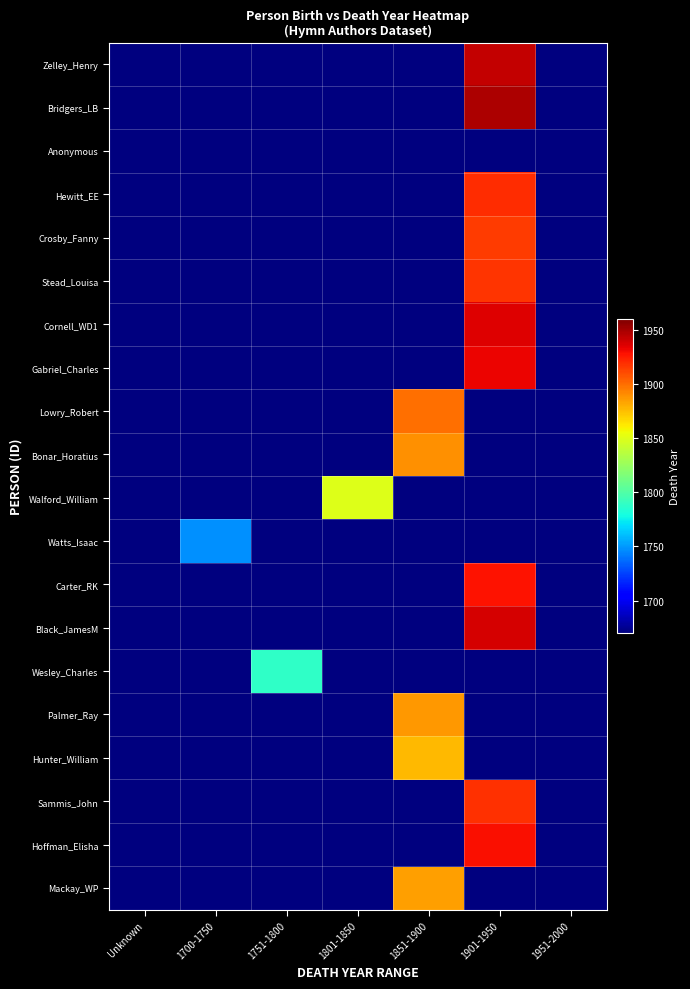

Reading left to right, what are all the values shown in this chart?

Zelley_Henry: Unknown=0.0	1700-1750=0.0	1751-1800=0.0	1801-1850=0.0	1851-1900=0.0	1901-1950=1942.0	1951-2000=0.0
Bridgers_LB: Unknown=0.0	1700-1750=0.0	1751-1800=0.0	1801-1850=0.0	1851-1900=0.0	1901-1950=1948.0	1951-2000=0.0
Anonymous: Unknown=0.5	1700-1750=0.0	1751-1800=0.0	1801-1850=0.0	1851-1900=0.0	1901-1950=0.0	1951-2000=0.0
Hewitt_EE: Unknown=0.0	1700-1750=0.0	1751-1800=0.0	1801-1850=0.0	1851-1900=0.0	1901-1950=1920.0	1951-2000=0.0
Crosby_Fanny: Unknown=0.0	1700-1750=0.0	1751-1800=0.0	1801-1850=0.0	1851-1900=0.0	1901-1950=1915.0	1951-2000=0.0
Stead_Louisa: Unknown=0.0	1700-1750=0.0	1751-1800=0.0	1801-1850=0.0	1851-1900=0.0	1901-1950=1917.0	1951-2000=0.0
Cornell_WD1: Unknown=0.0	1700-1750=0.0	1751-1800=0.0	1801-1850=0.0	1851-1900=0.0	1901-1950=1936.0	1951-2000=0.0
Gabriel_Charles: Unknown=0.0	1700-1750=0.0	1751-1800=0.0	1801-1850=0.0	1851-1900=0.0	1901-1950=1932.0	1951-2000=0.0
Lowry_Robert: Unknown=0.0	1700-1750=0.0	1751-1800=0.0	1801-1850=0.0	1851-1900=1899.0	1901-1950=0.0	1951-2000=0.0
Bonar_Horatius: Unknown=0.0	1700-1750=0.0	1751-1800=0.0	1801-1850=0.0	1851-1900=1889.0	1901-1950=0.0	1951-2000=0.0
Walford_William: Unknown=0.0	1700-1750=0.0	1751-1800=0.0	1801-1850=1850.0	1851-1900=0.0	1901-1950=0.0	1951-2000=0.0
Watts_Isaac: Unknown=0.0	1700-1750=1748.0	1751-1800=0.0	1801-1850=0.0	1851-1900=0.0	1901-1950=0.0	1951-2000=0.0
Carter_RK: Unknown=0.0	1700-1750=0.0	1751-1800=0.0	1801-1850=0.0	1851-1900=0.0	1901-1950=1928.0	1951-2000=0.0
Black_JamesM: Unknown=0.0	1700-1750=0.0	1751-1800=0.0	1801-1850=0.0	1851-1900=0.0	1901-1950=1938.0	1951-2000=0.0
Wesley_Charles: Unknown=0.0	1700-1750=0.0	1751-1800=1788.0	1801-1850=0.0	1851-1900=0.0	1901-1950=0.0	1951-2000=0.0
Palmer_Ray: Unknown=0.0	1700-1750=0.0	1751-1800=0.0	1801-1850=0.0	1851-1900=1887.0	1901-1950=0.0	1951-2000=0.0
Hunter_William: Unknown=0.0	1700-1750=0.0	1751-1800=0.0	1801-1850=0.0	1851-1900=1877.0	1901-1950=0.0	1951-2000=0.0
Sammis_John: Unknown=0.0	1700-1750=0.0	1751-1800=0.0	1801-1850=0.0	1851-1900=0.0	1901-1950=1919.0	1951-2000=0.0
Hoffman_Elisha: Unknown=0.0	1700-1750=0.0	1751-1800=0.0	1801-1850=0.0	1851-1900=0.0	1901-1950=1929.0	1951-2000=0.0
Mackay_WP: Unknown=0.0	1700-1750=0.0	1751-1800=0.0	1801-1850=0.0	1851-1900=1885.0	1901-1950=0.0	1951-2000=0.0